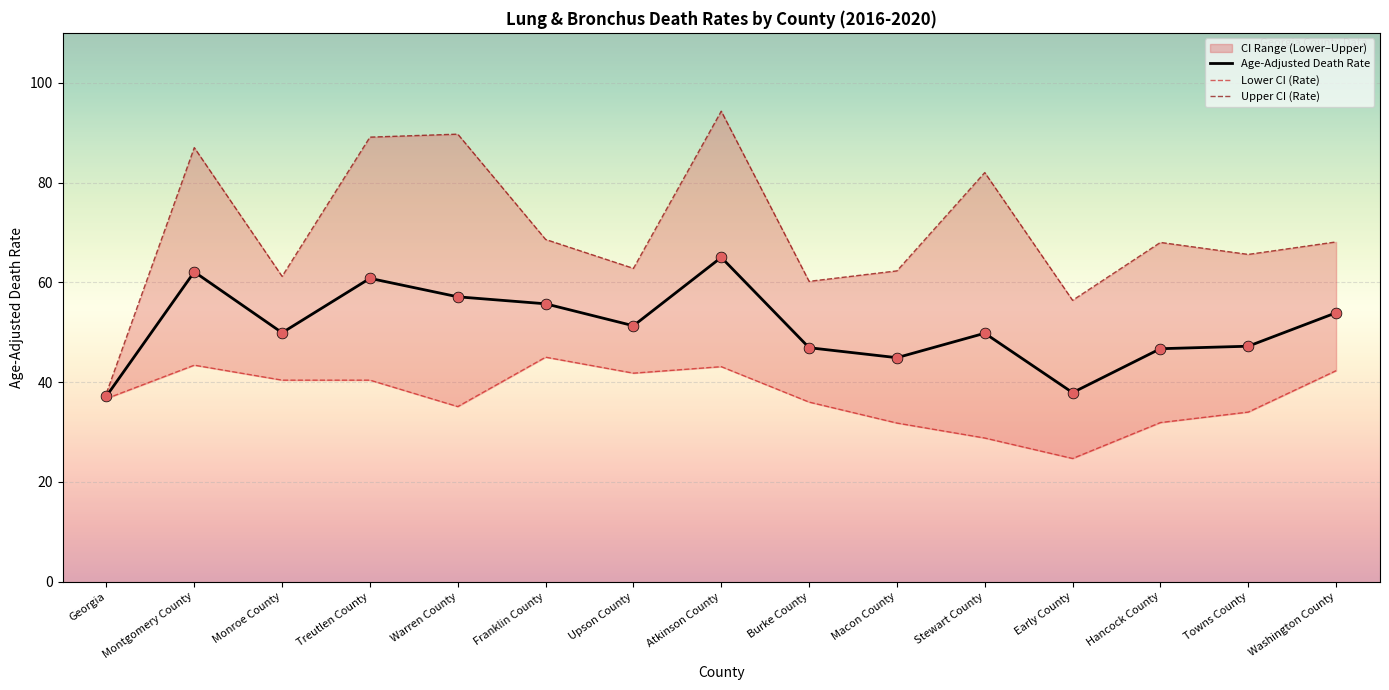

True or false: Age-Adjusted Death Rate has a value of 51.3 at Upson County.

True